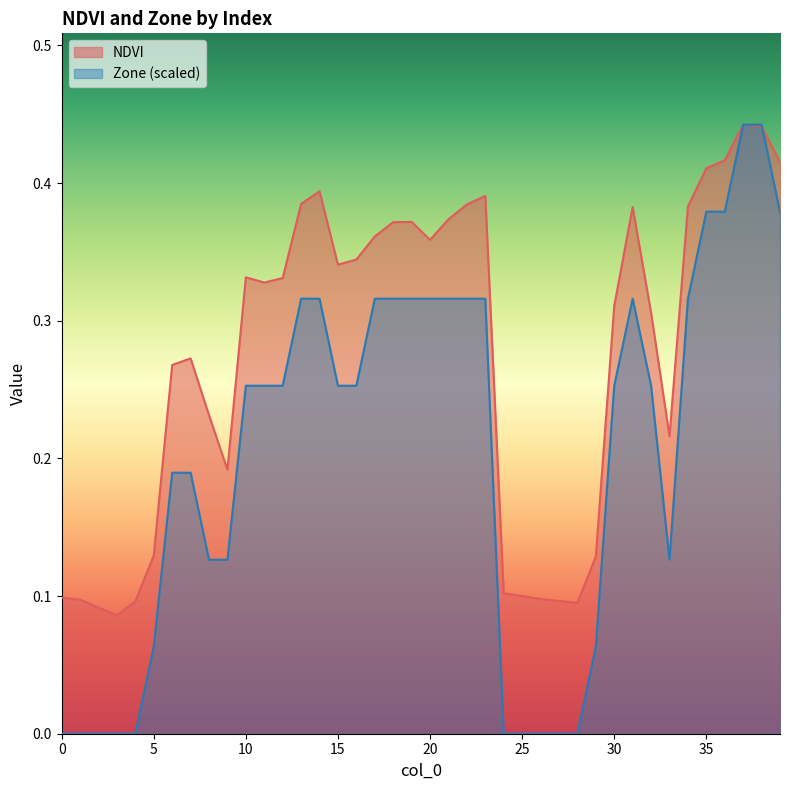

True or false: NDVI has a value of 0.1 at 1.

True